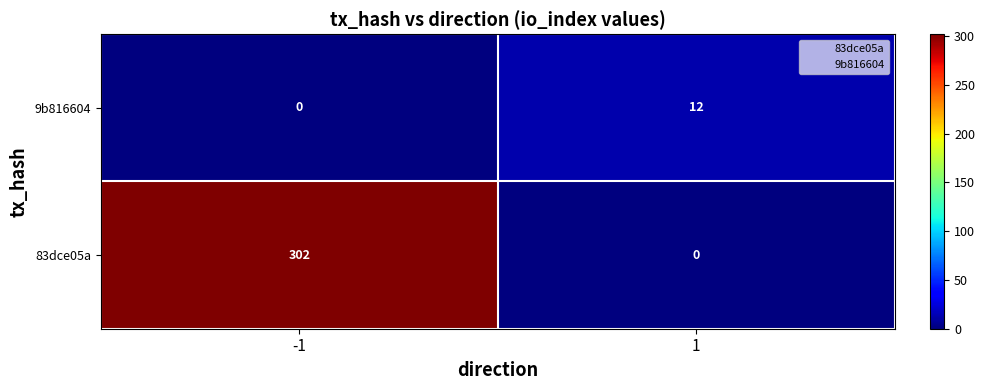

The value of 83dce05a at -1 is 73. True or false?

False